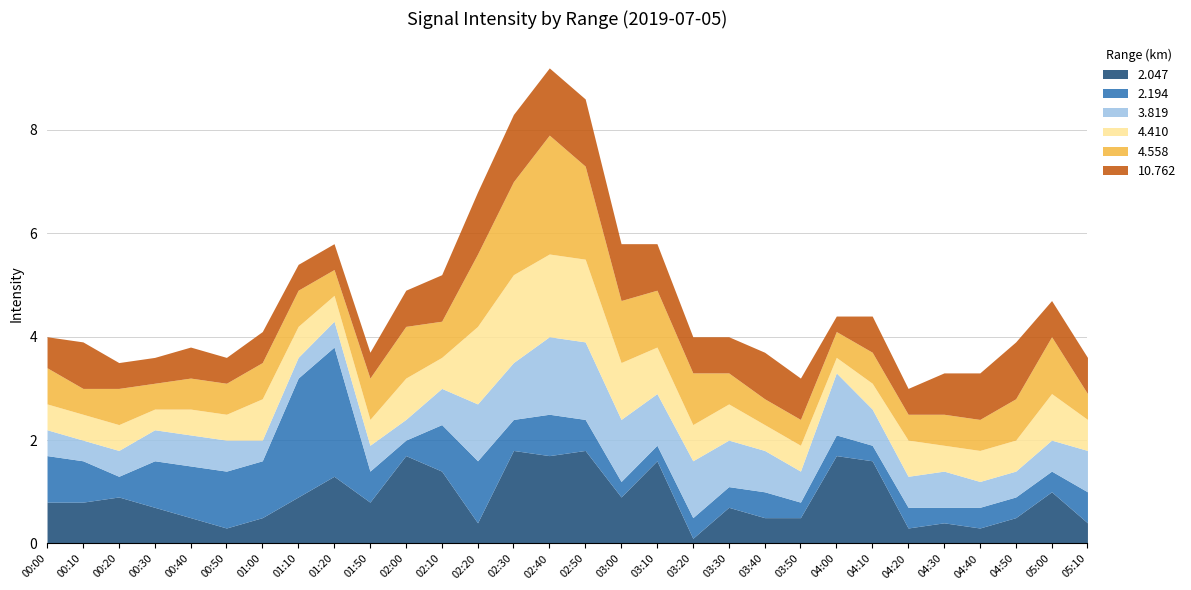

Does the chart display data point markers on the line(s)?

No